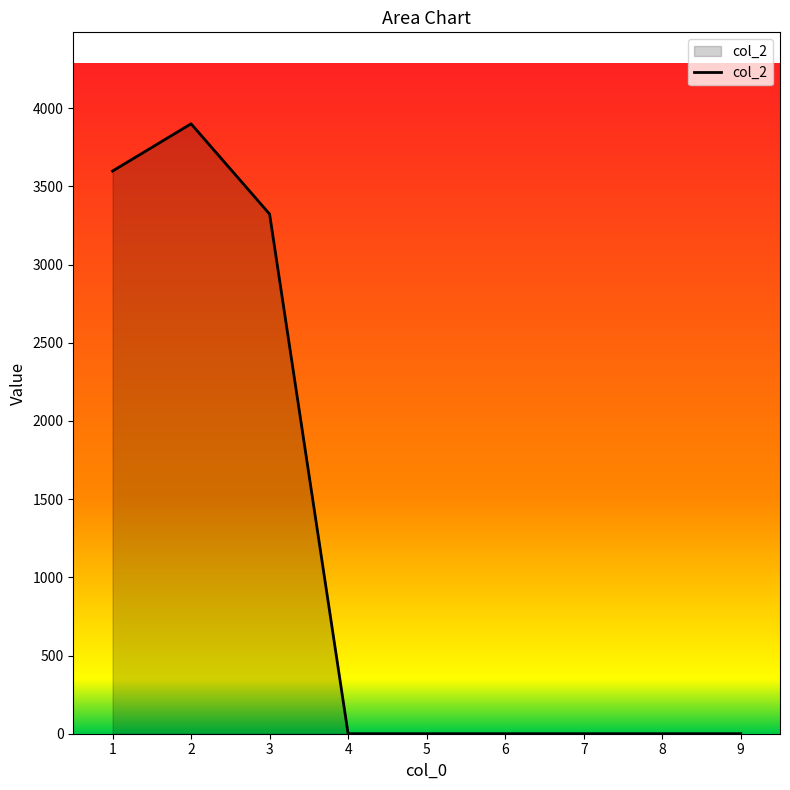

Is it true that the value at 3 is 3323.1?

True